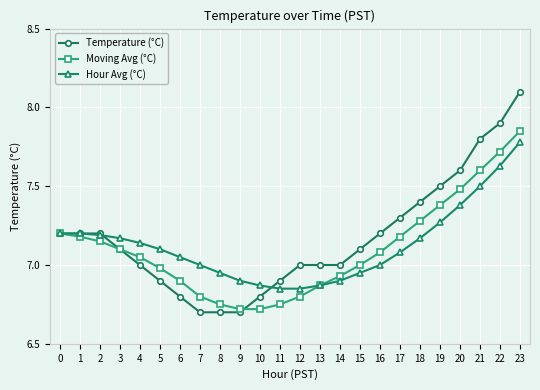

Does the chart display data point markers on the line(s)?

Yes